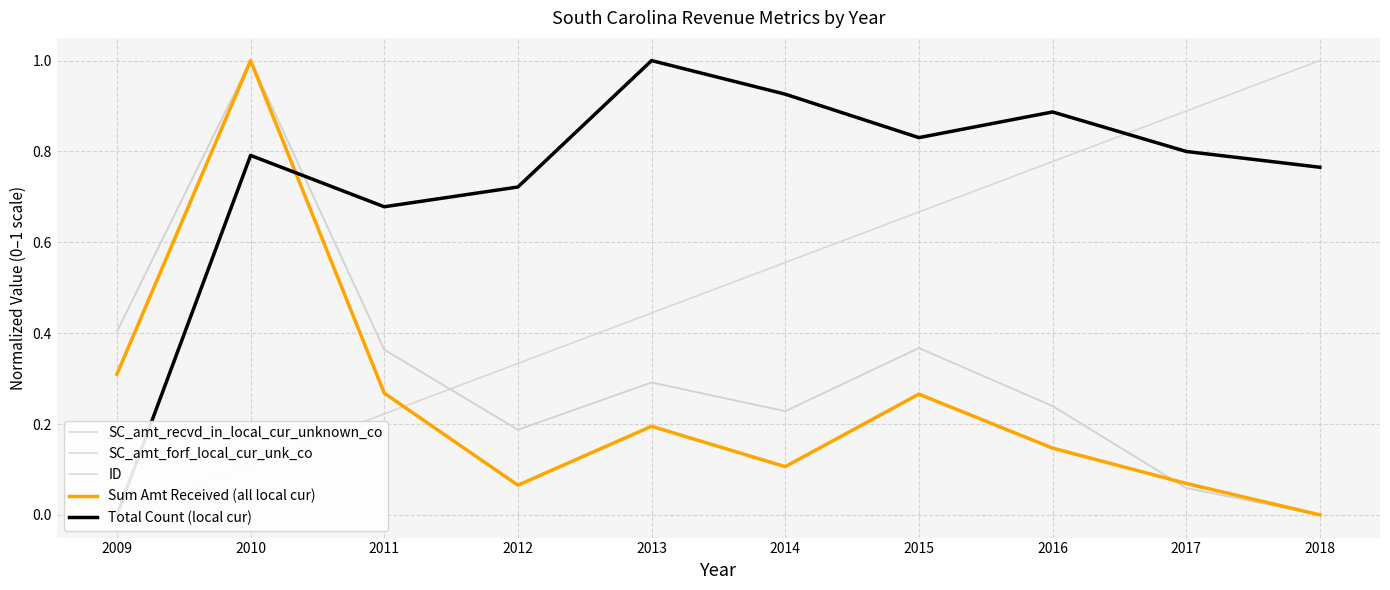

True or false: SC_amt_forf_local_cur_unk_co and SC_amt_recvd_in_local_cur_unknown_co cross at least once.

False